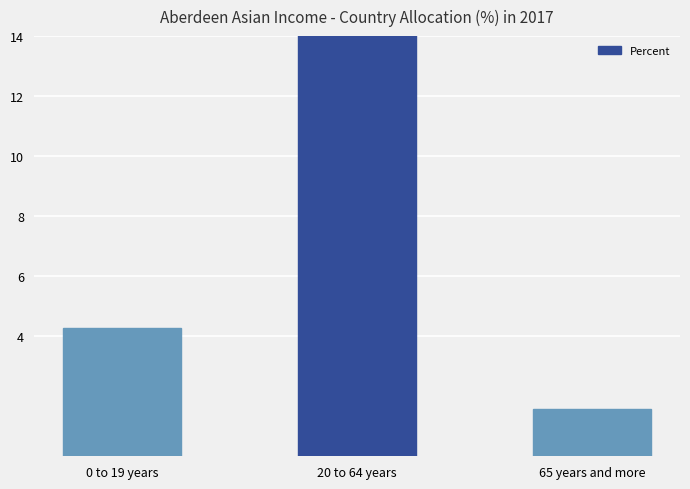

Rank the categories by value from lowest to highest.

65 years and more, 0 to 19 years, 20 to 64 years